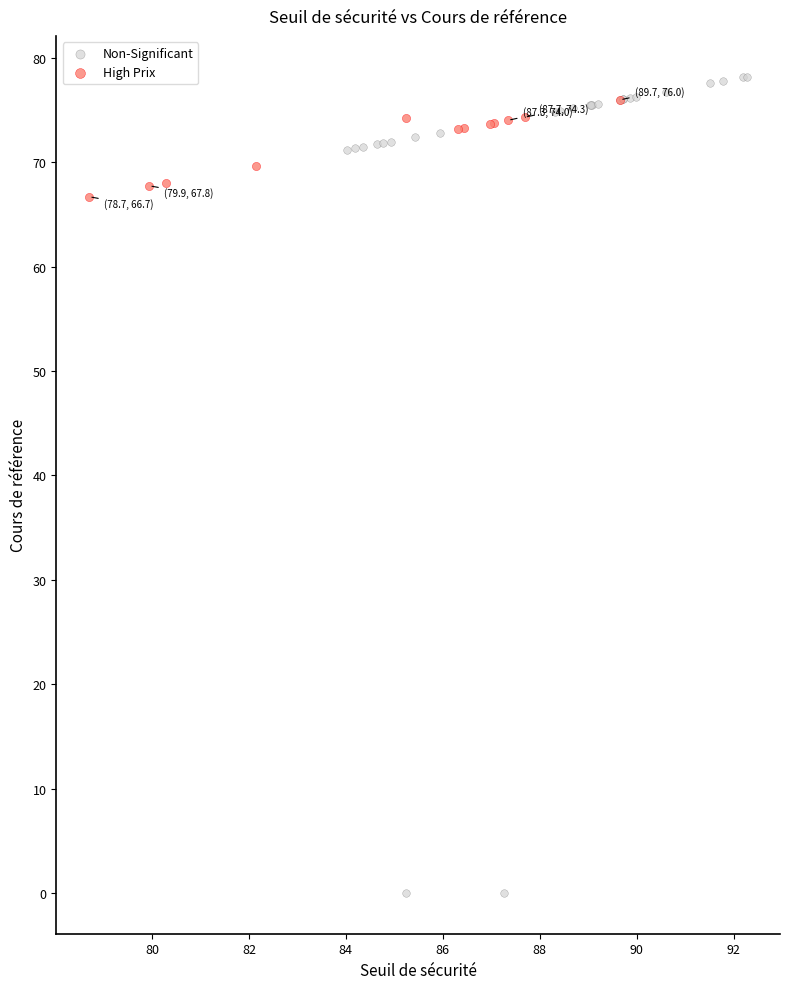

Which series has the widest spread of Y values?

Non-Significant